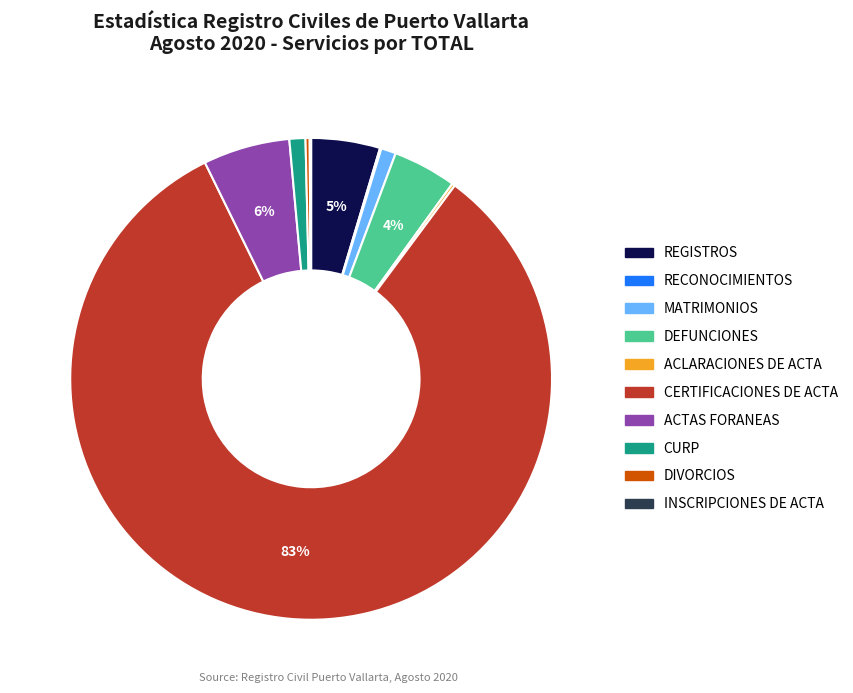

Which slice is the largest?

CERTIFICACIONES DE ACTA